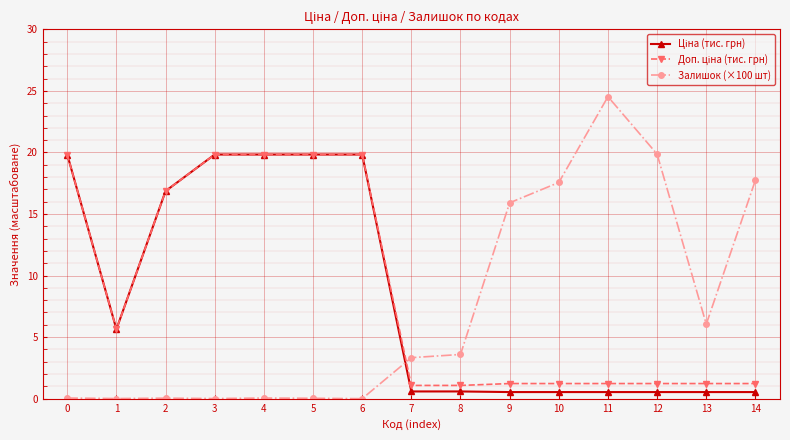

True or false: Залишок (×100 шт) has a value of 19.9 at 12.

True